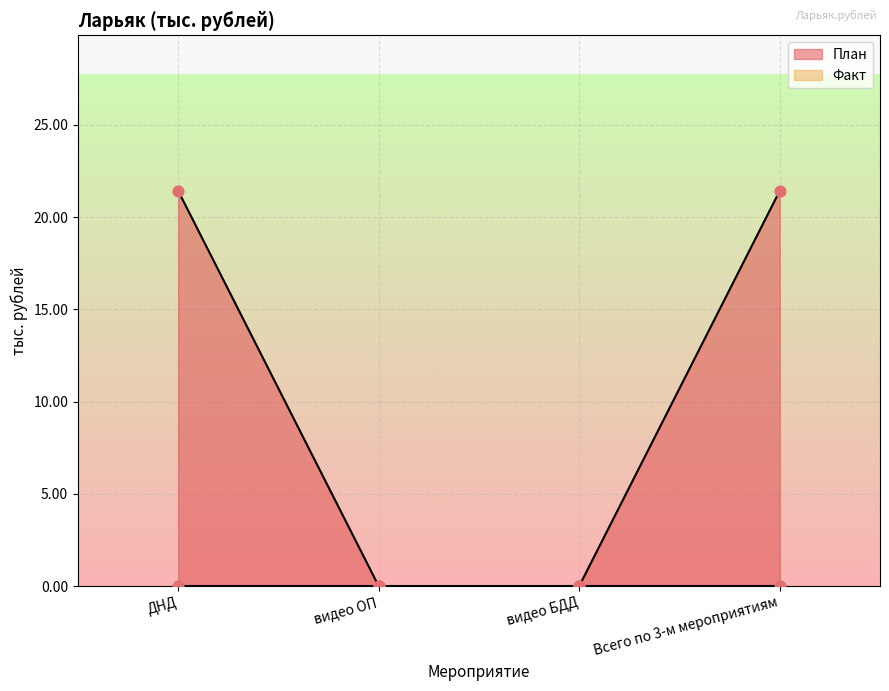

What is the change in value from видео ОП to Всего по 3-м мероприятиям?

+21.4